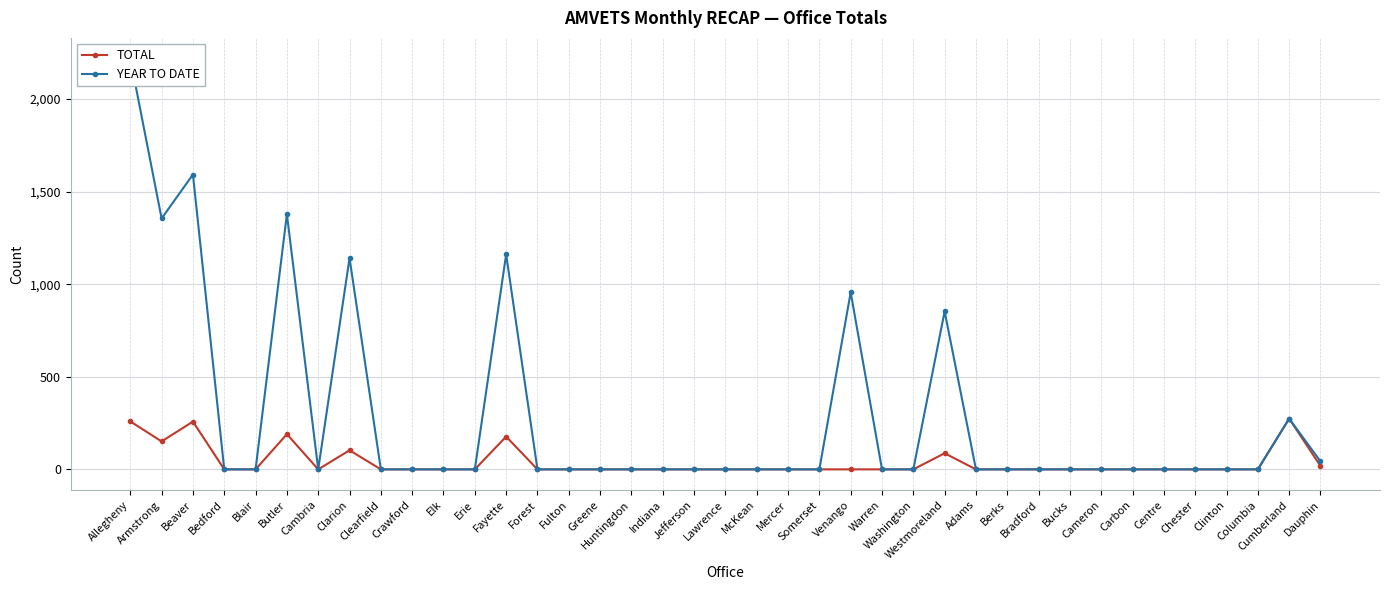

At which category does the chart reach its peak across all series?

Allegheny